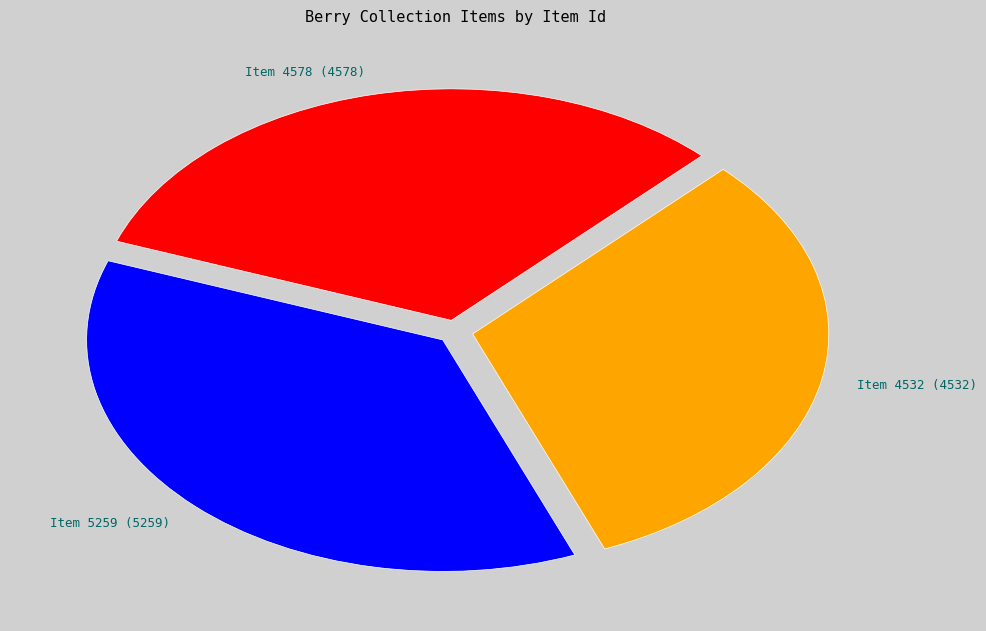

Is the sum of Item 5259 and Item 4532 greater than half?

Yes